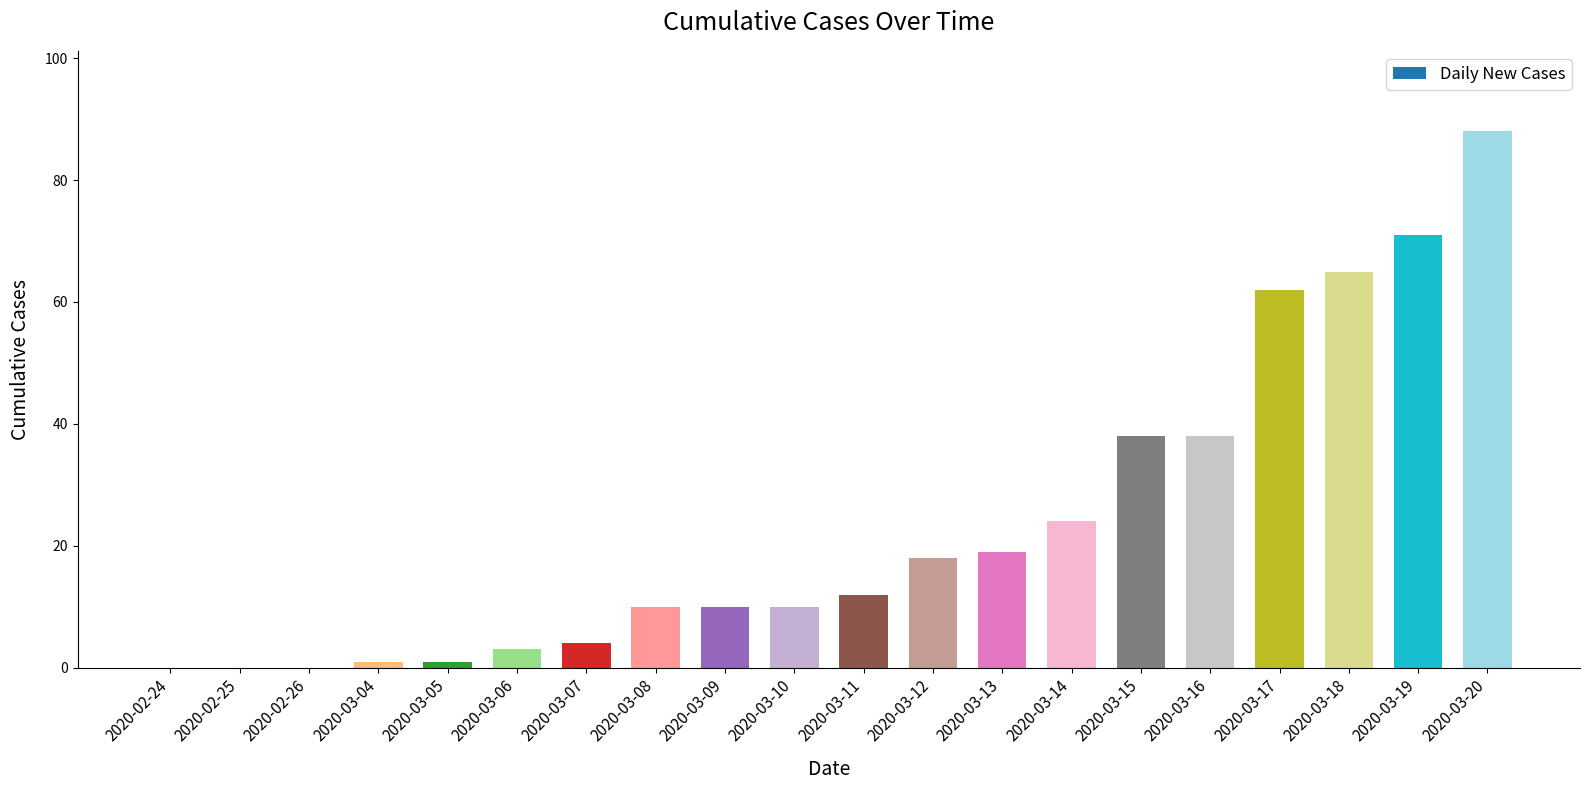

What is the greatest value displayed?

88